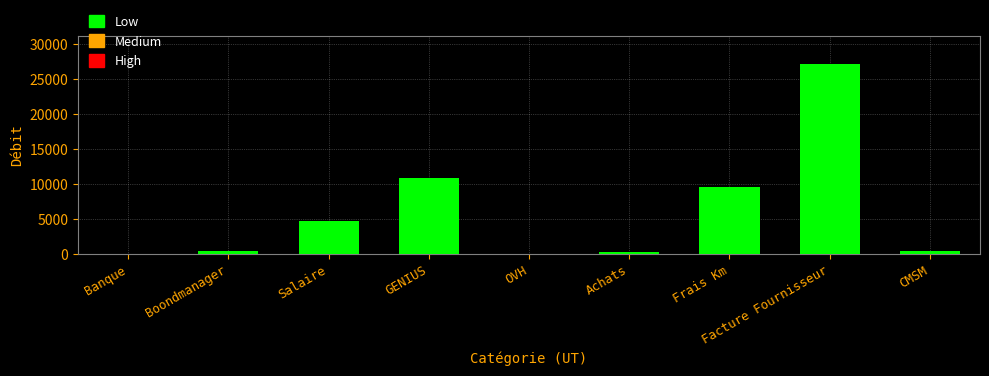

Which category has the highest value across all series?

Facture Fournisseur